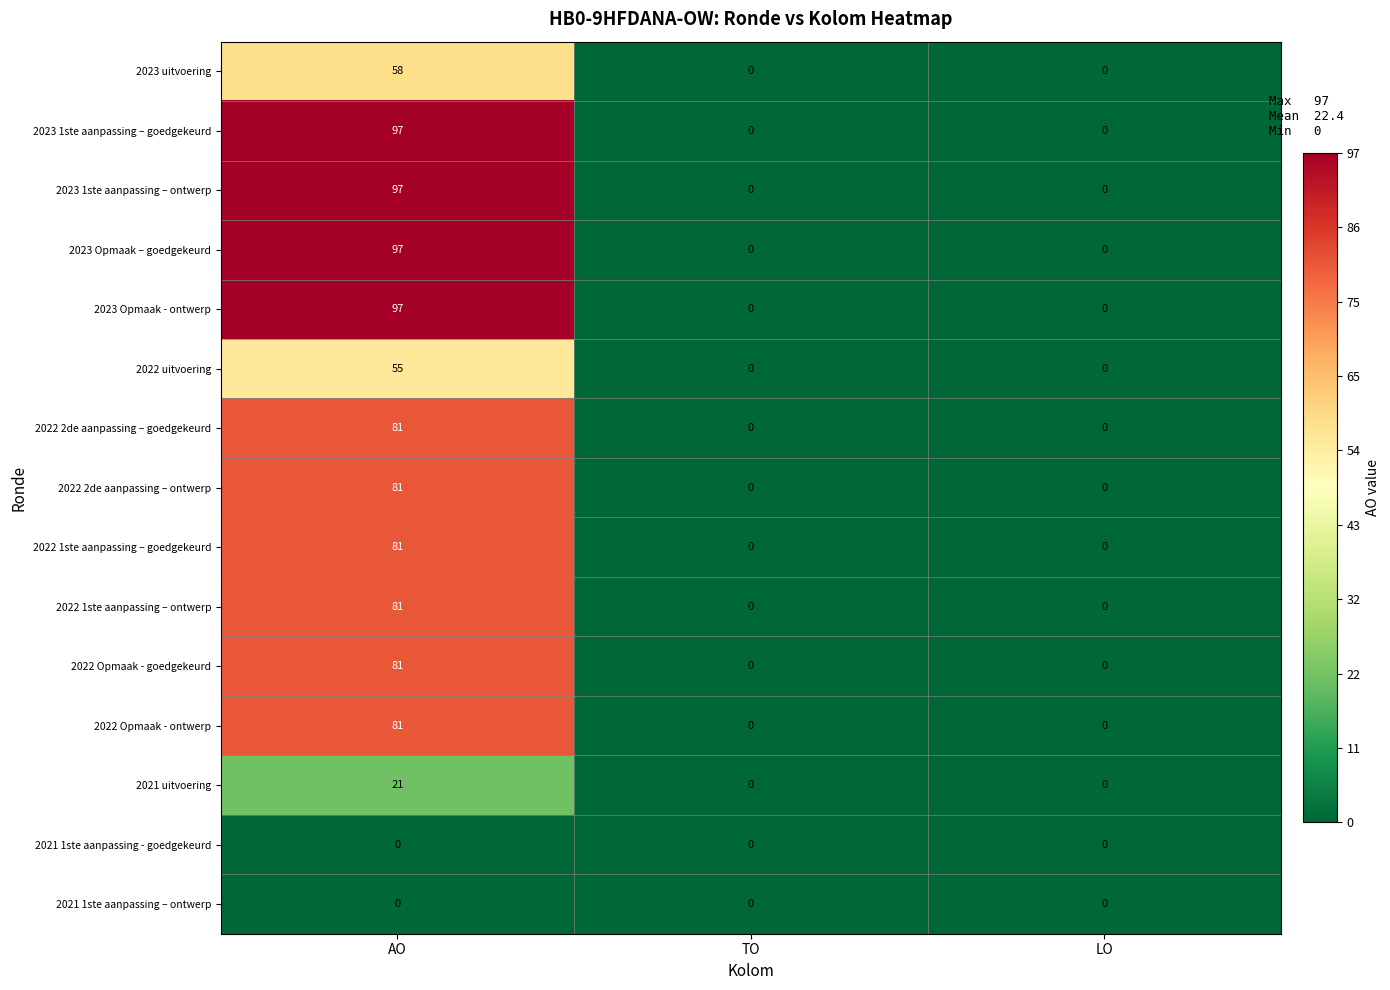

What is the sum of all 2022 Opmaak - ontwerp values?

81